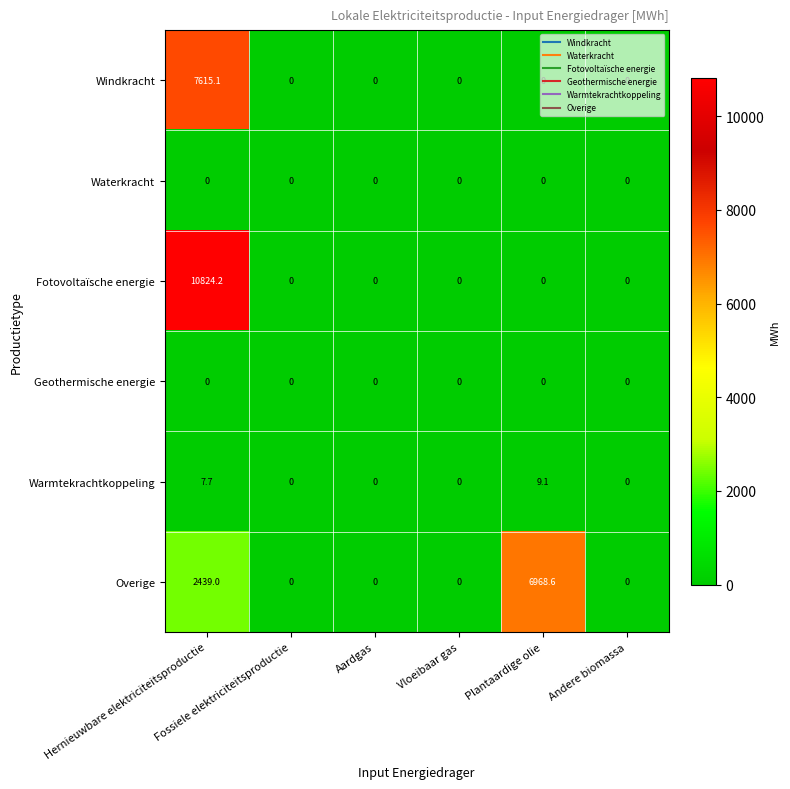

Which label corresponds to the largest value in the chart?

Hernieuwbare elektriciteitsproductie